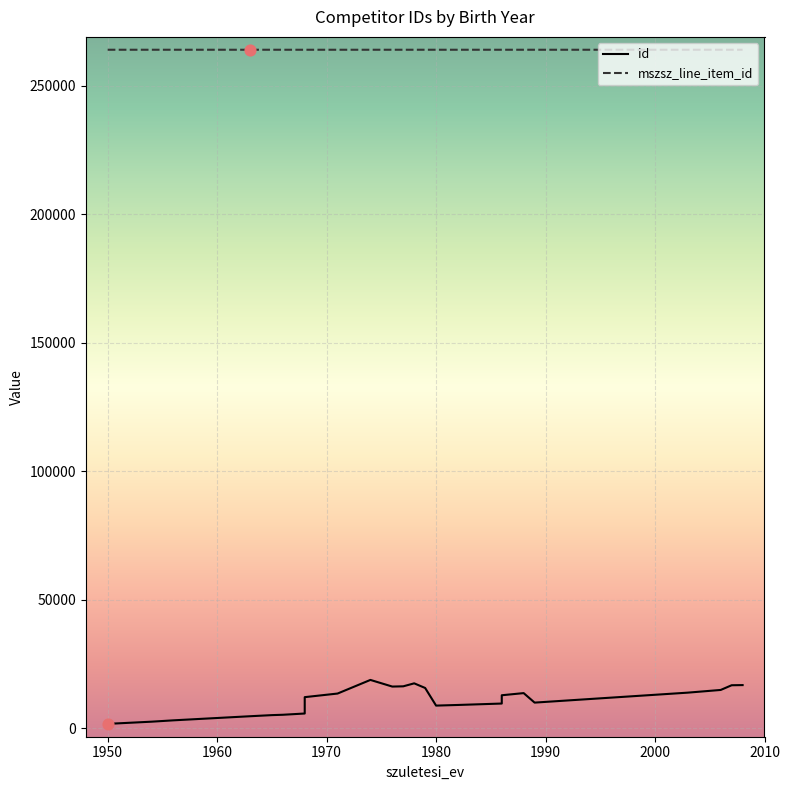

Which series contains the highest Y value?

mszsz_line_item_id